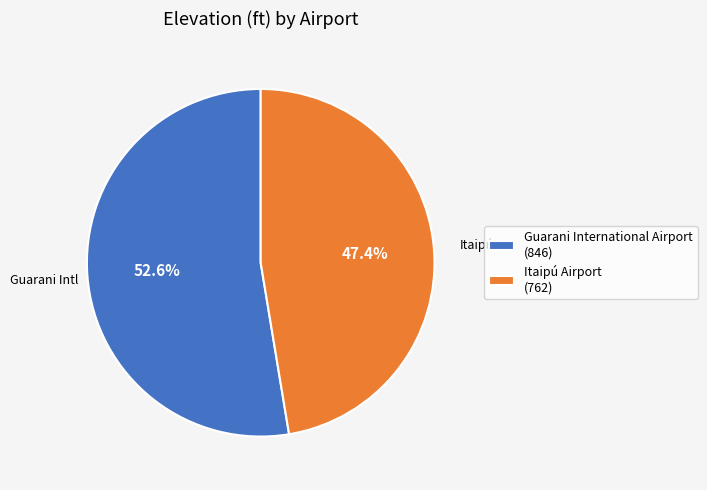

What is the majority slice?

Guarani International Airport